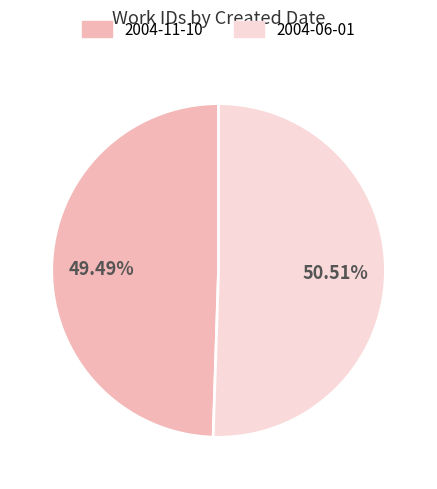

Is it true that 2004-06-01 is 51% of the pie?

True